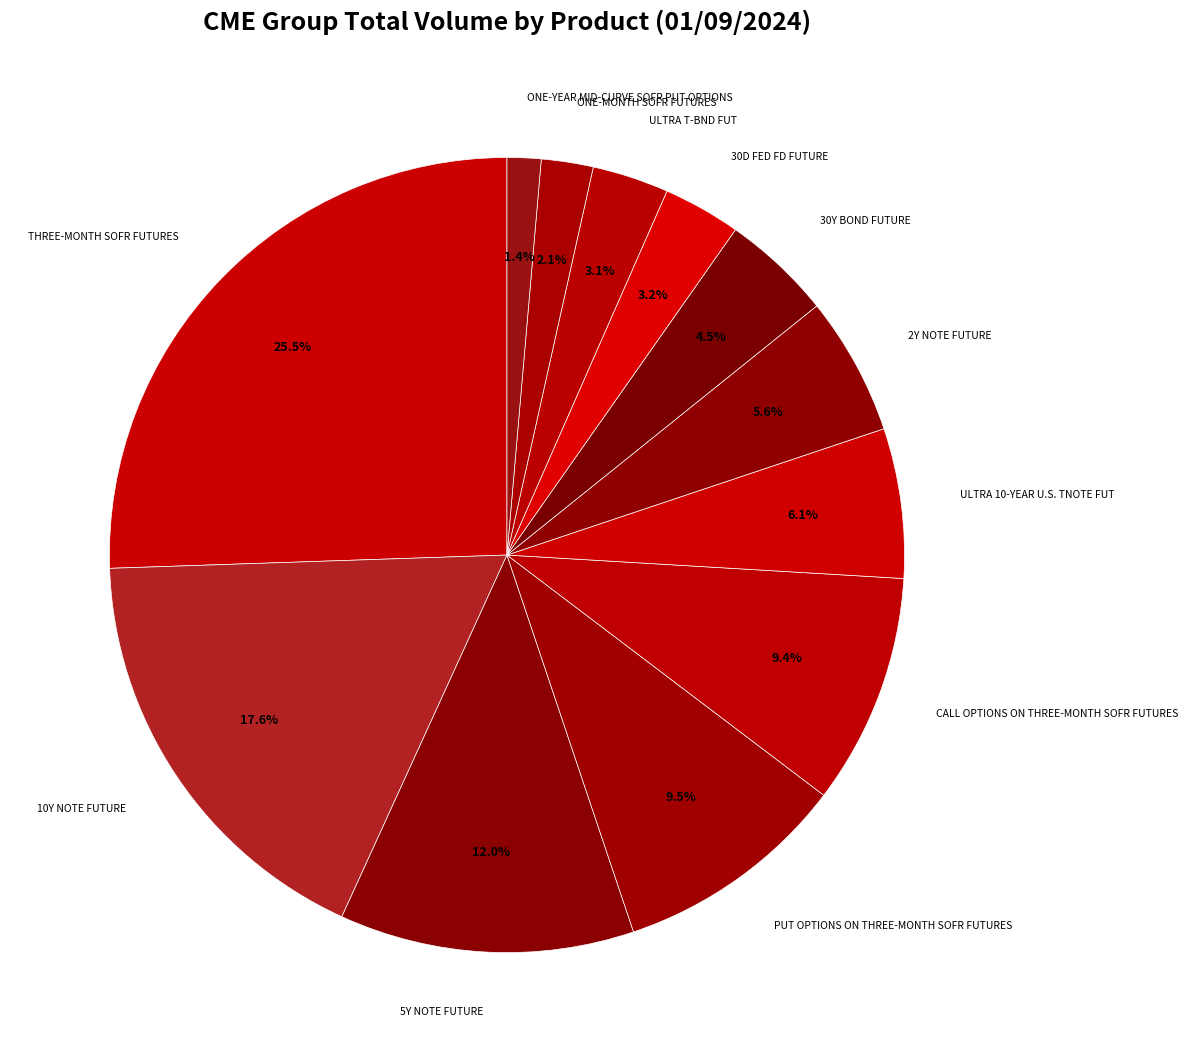

How many slices are in this pie chart?

12